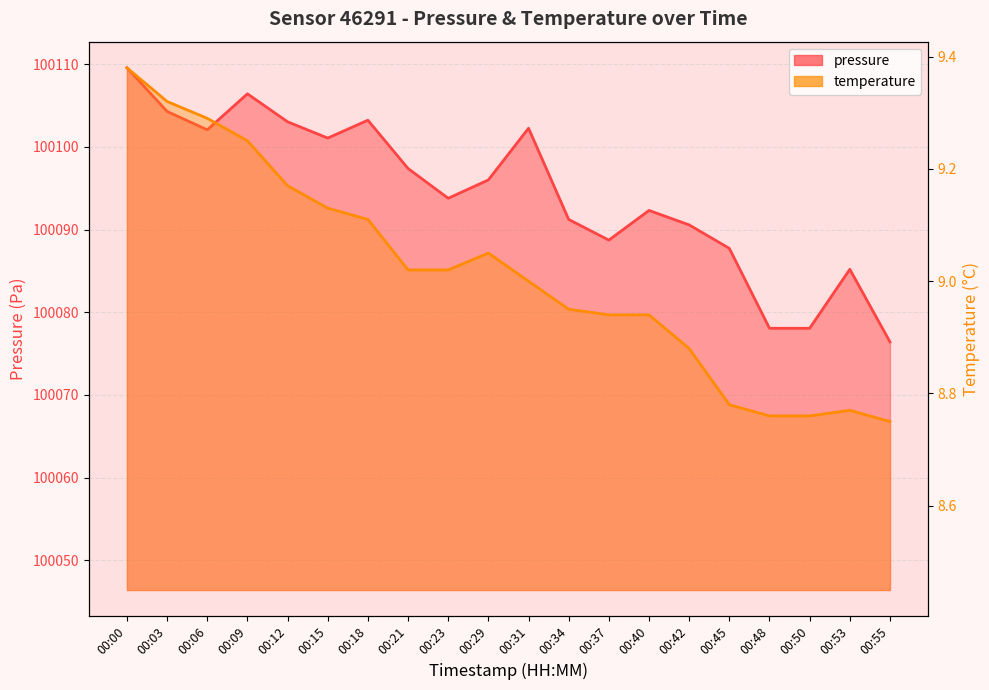

At which label does pressure first exceed 100096?

00:00